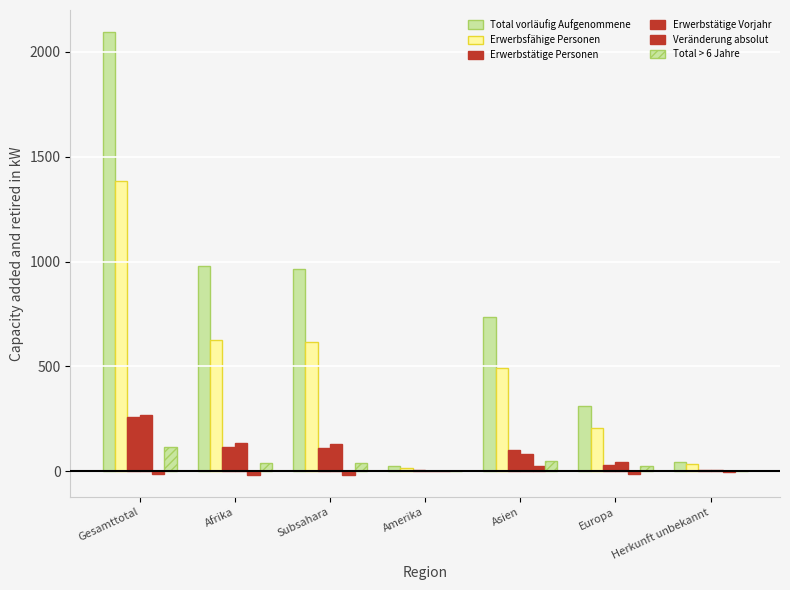

Count the number of data series in this chart.

6